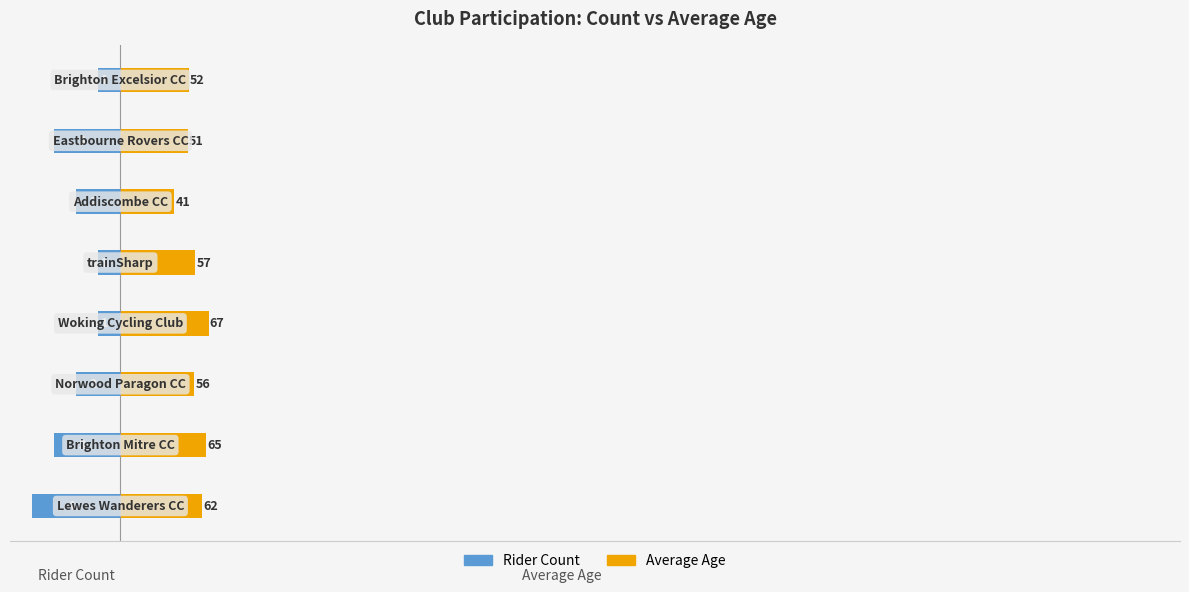

What is the sum of all Rider Count values?

-17.0